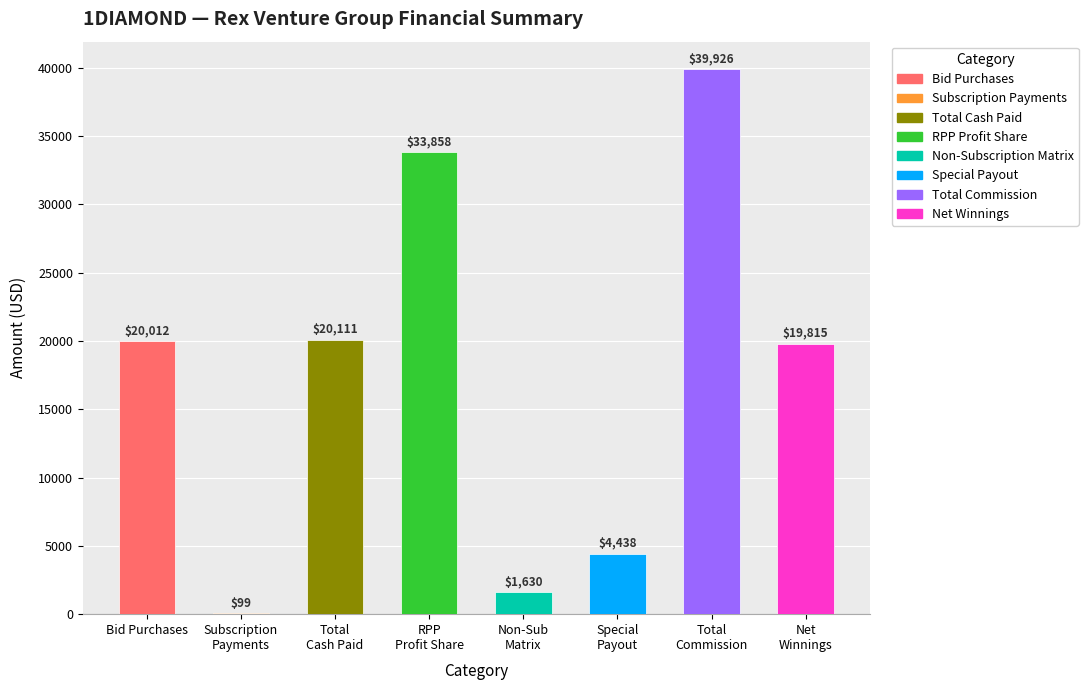

At which label is the value closest to 20012?

Bid Purchases